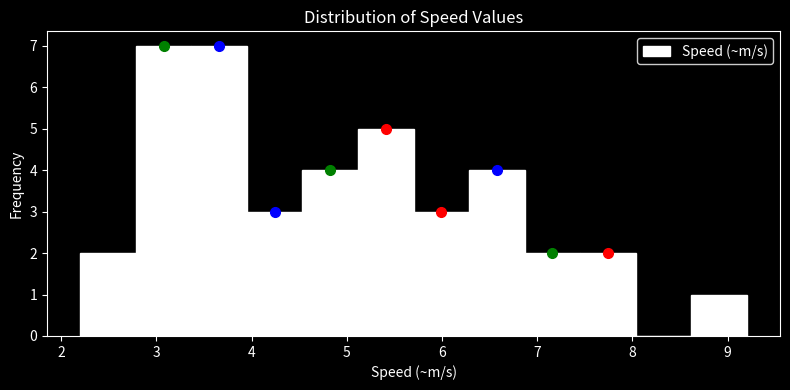

Reading left to right, transcribe this chart: for each bar, give the range it covers on the x-axis and its height. Neither the bar edges nor the heights are printed on the chart, so give them approximately, as read against the axes.

2.2 to 2.8: 2
2.8 to 3.4: 7
3.4 to 4.0: 7
4.0 to 4.5: 3
4.5 to 5.1: 4
5.1 to 5.7: 5
5.7 to 6.3: 3
6.3 to 6.9: 4
6.9 to 7.5: 2
7.5 to 8.0: 2
8.0 to 8.6: 0
8.6 to 9.2: 1